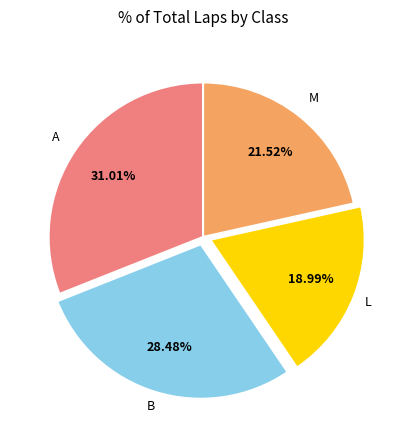

Is there a majority slice in this chart?

No